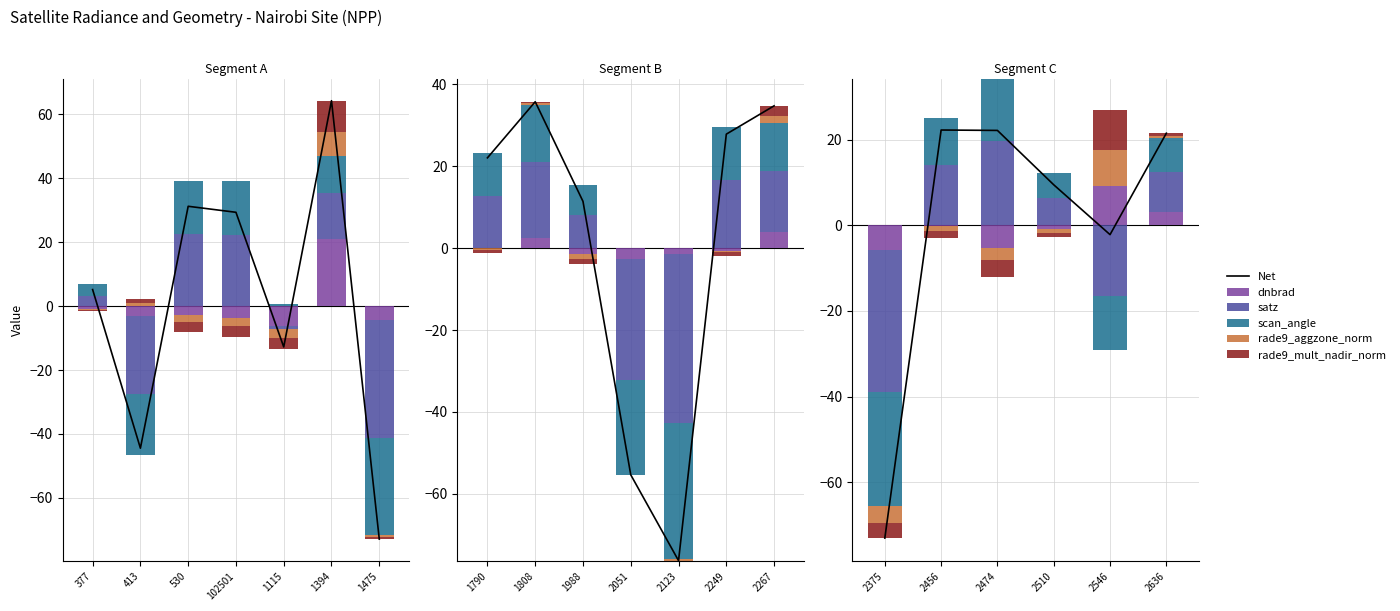

How many categories are shown in the chart?

7